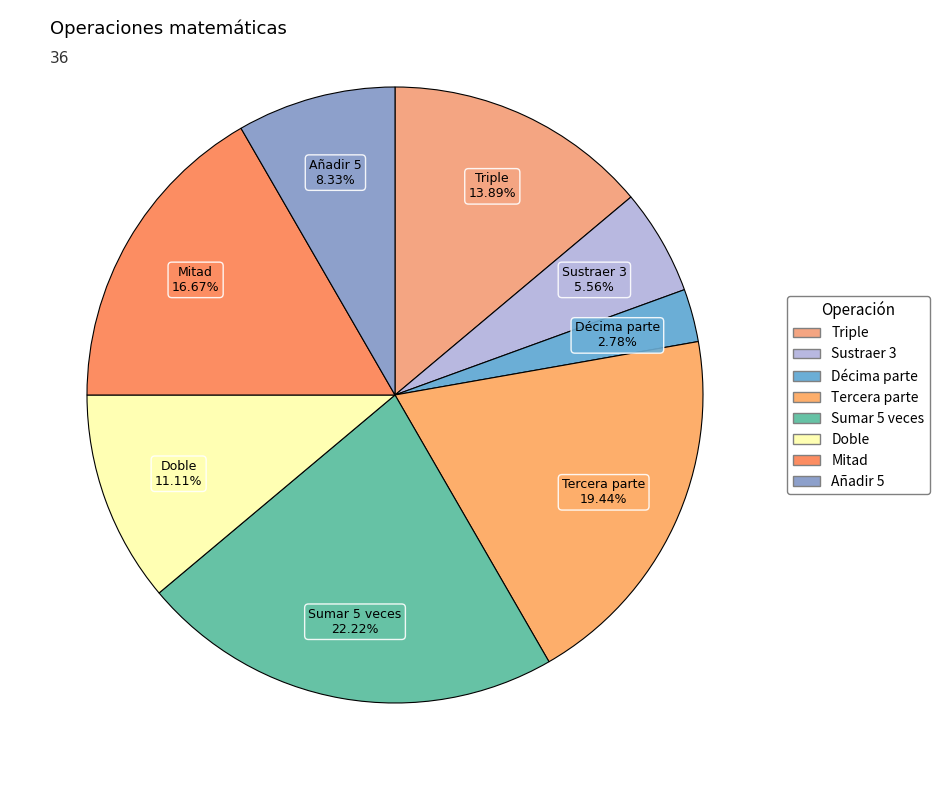

How many slices are in this pie chart?

8